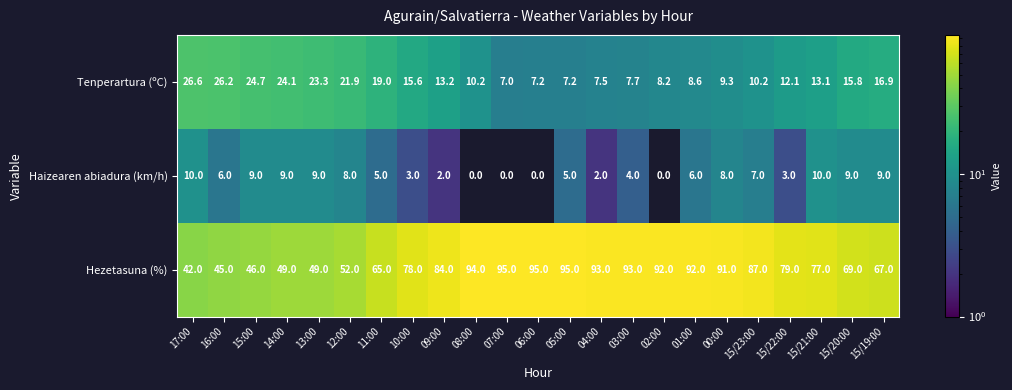

What is the difference between the maximum and second lowest values in the Tenperartura (ºC) series?

19.4